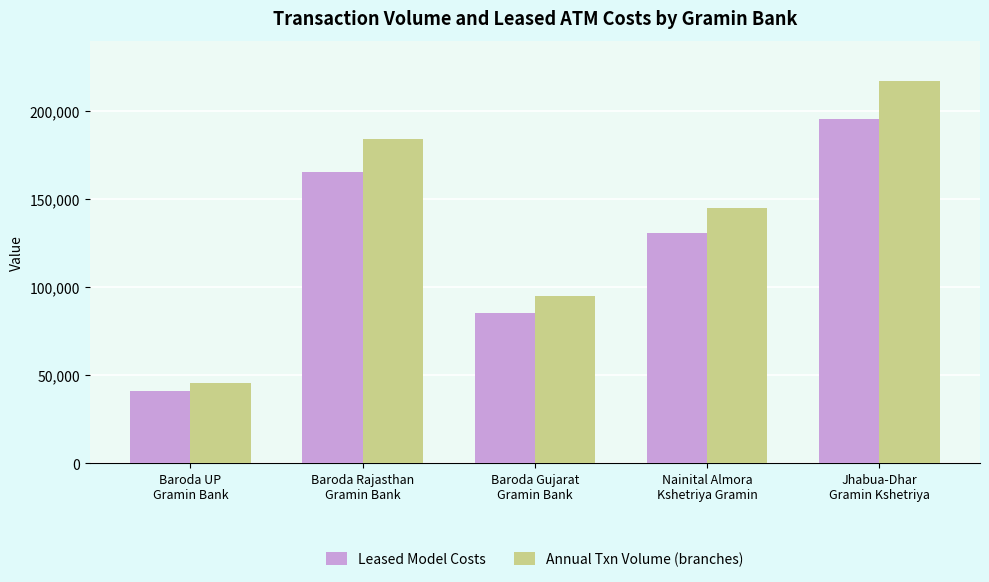

True or false: Annual Txn Volume (branches) has a value of 145209 at Nainital Almora
Kshetriya Gramin.

True